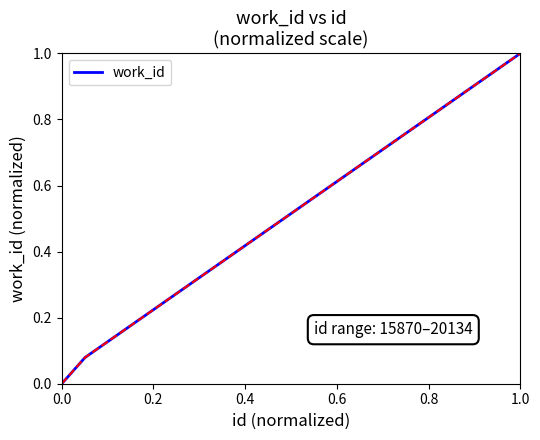

What is the maximum value shown in the chart?

1.0